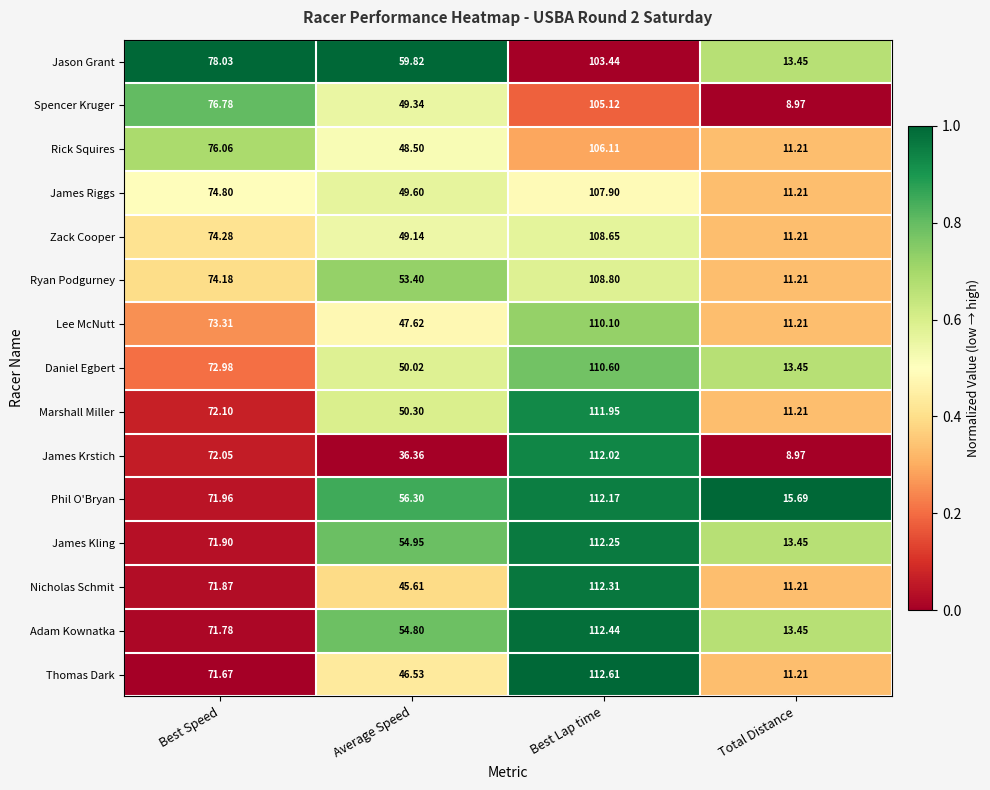

Which series changed the most between Best Lap time and Total Distance?

James Krstich